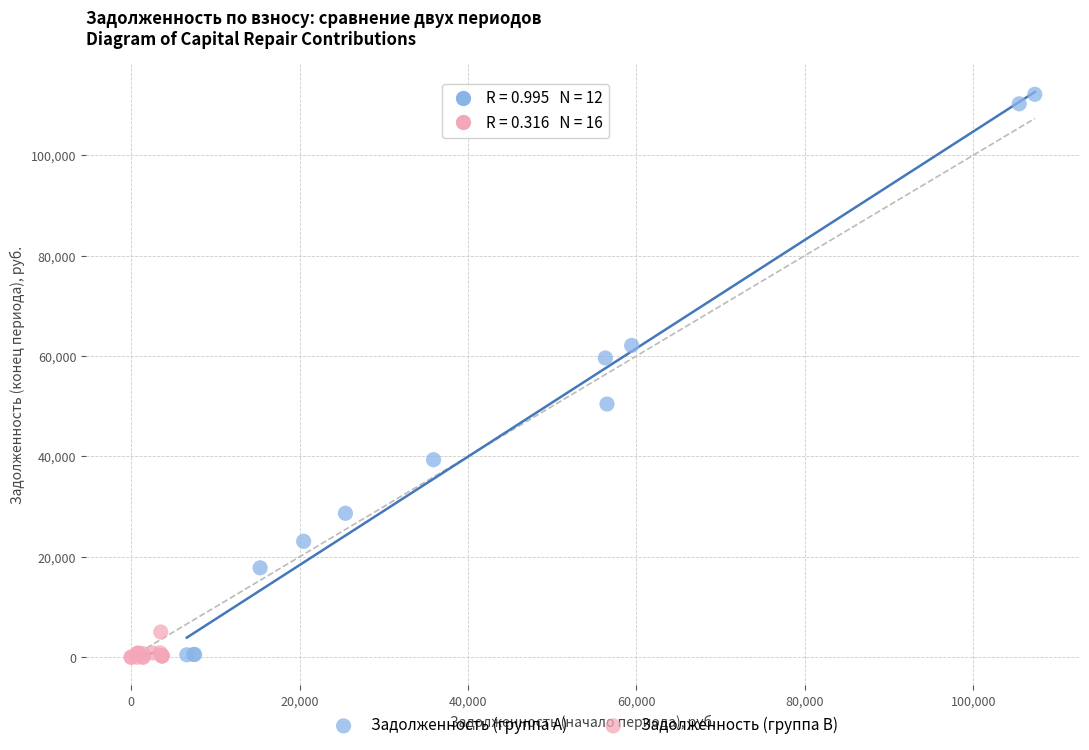

Which series has the largest Y range (max minus min)?

Задолженность (группа A)